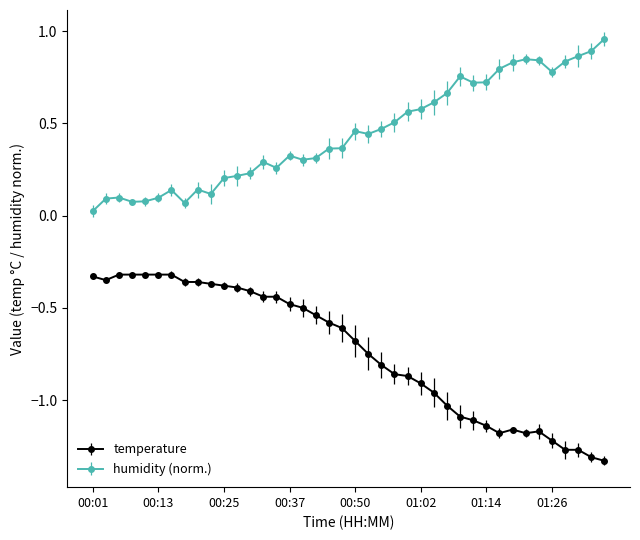

Rank the series by their maximum value, from highest to lowest.

humidity (norm.), temperature